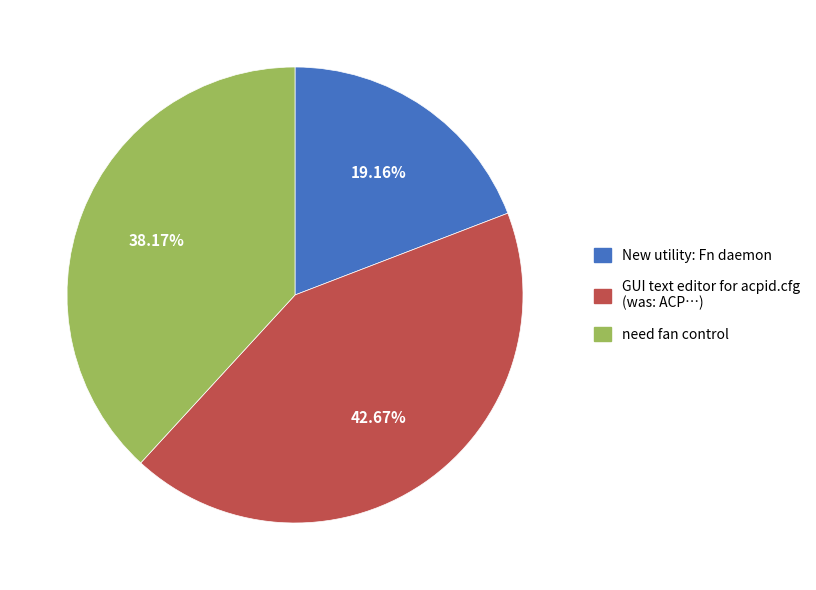

To the nearest percent, what percentage of the pie is New utility: Fn daemon?

19%